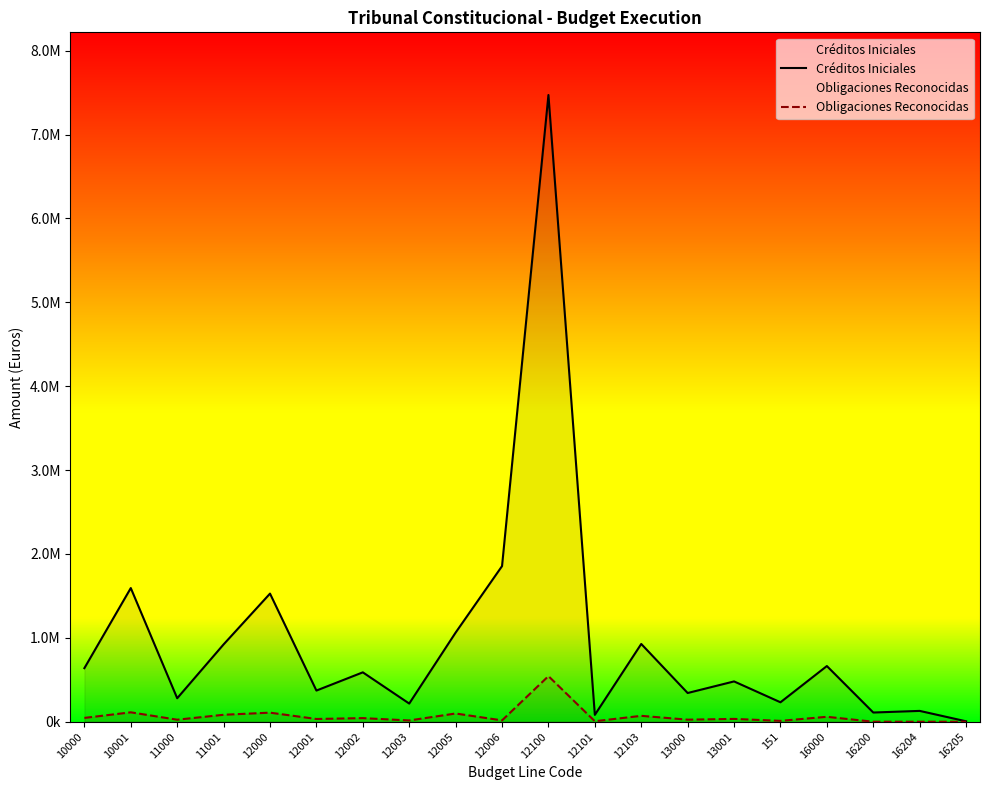

At which category does Obligaciones Reconocidas reach its first local valley?

11000